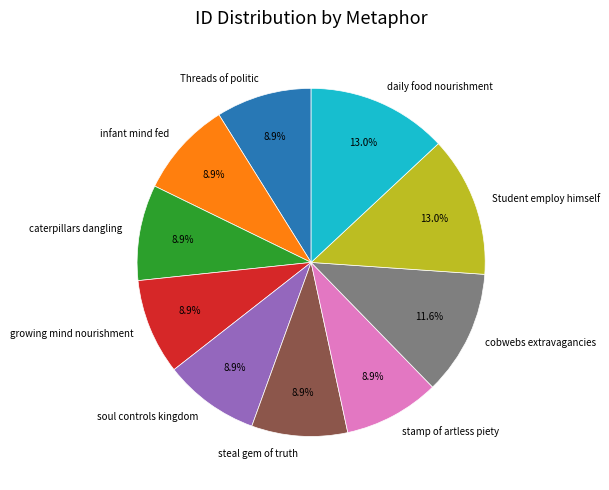

Is cobwebs extravagancies the majority of the pie?

No